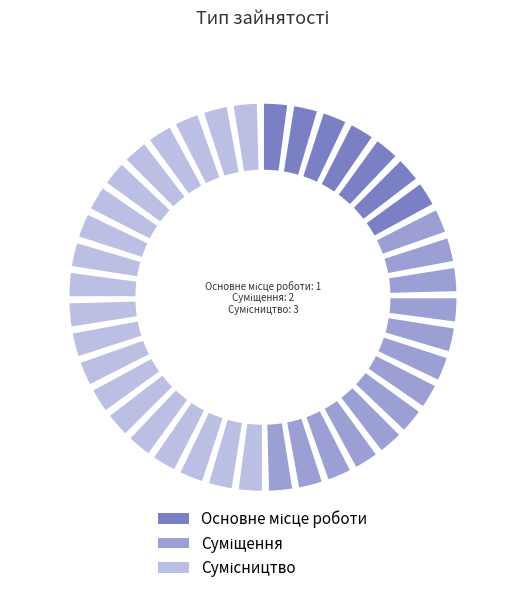

How many segments does this pie chart have?

3